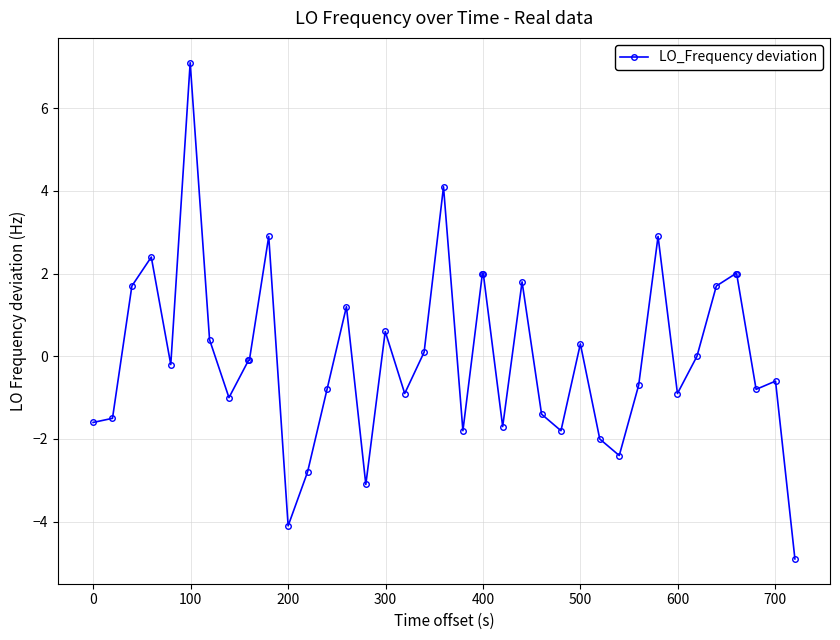

What is the maximum value shown in the chart?

7.1